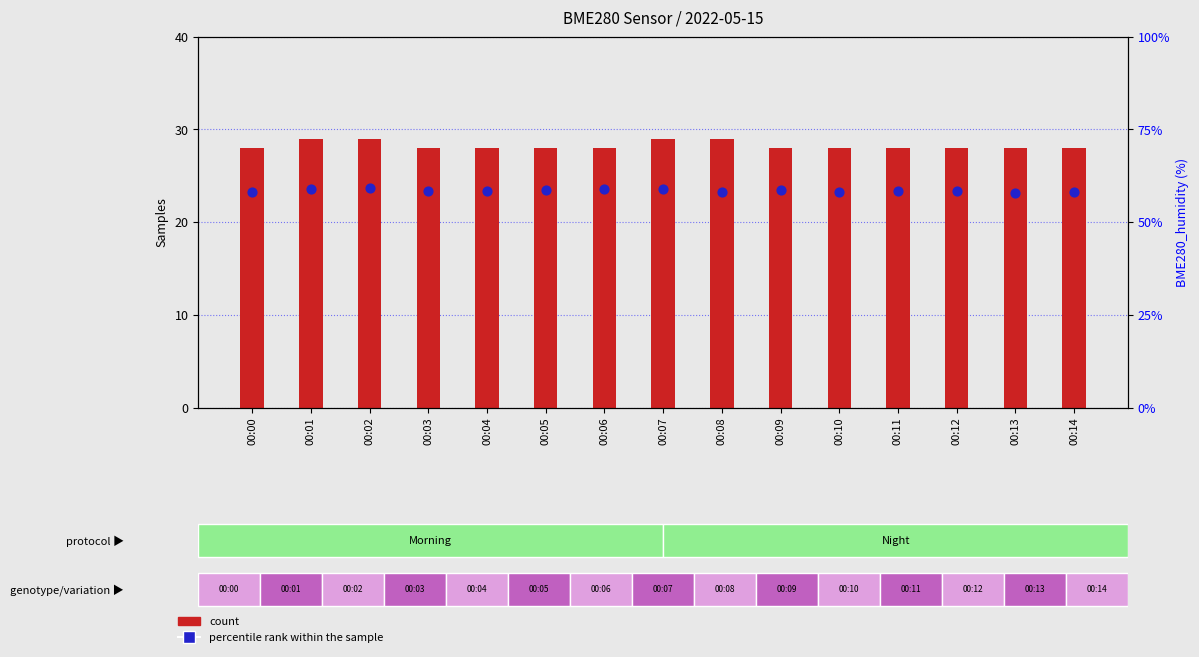

Which series reaches the minimum Y coordinate?

count